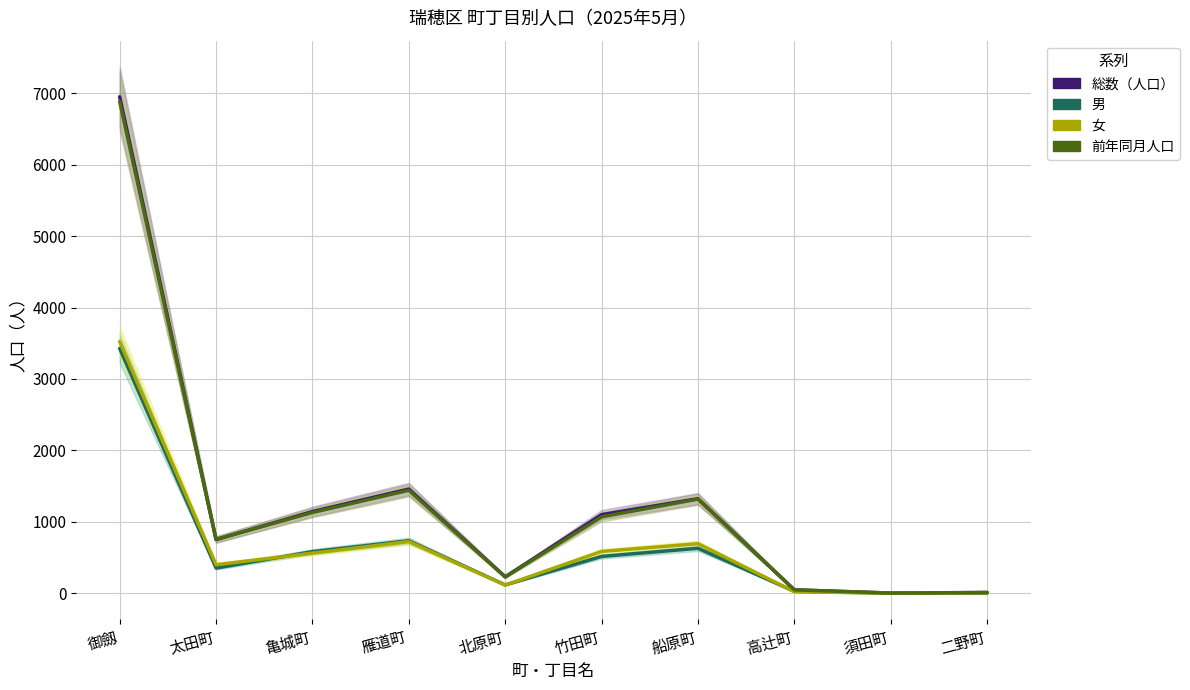

How many lines are shown in the chart?

4